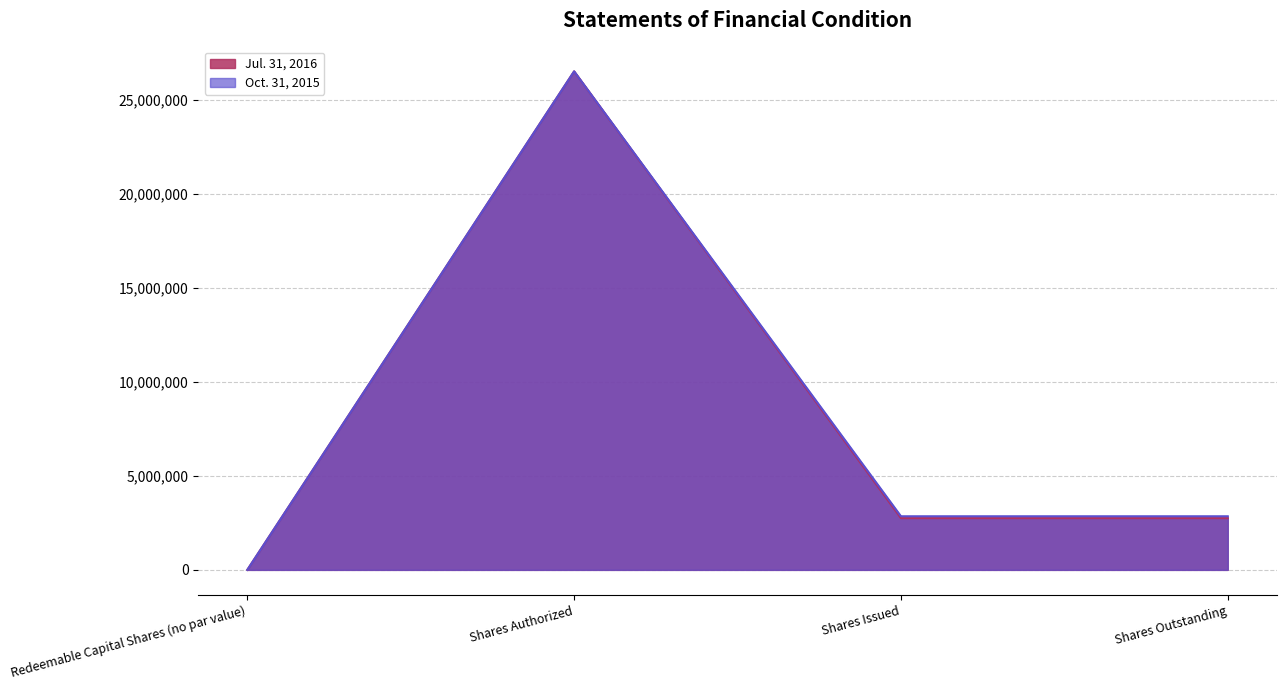

At which label does Oct. 31, 2015 reach its peak?

Shares Authorized